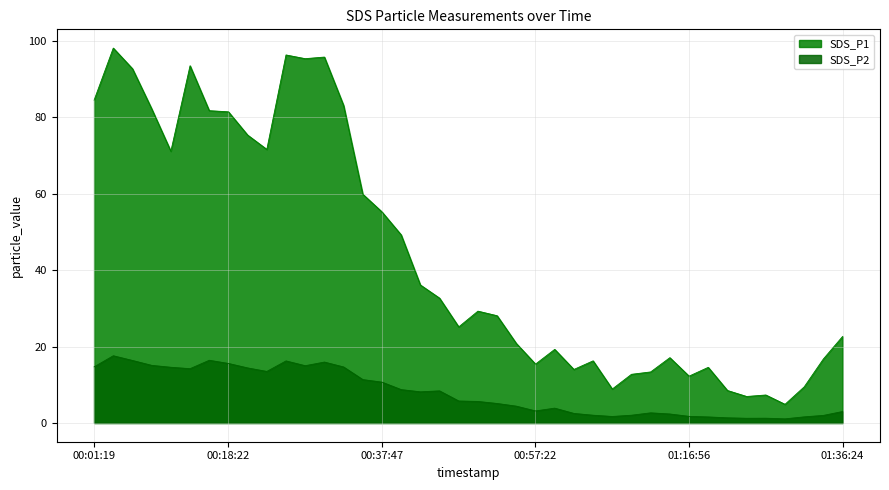

What are all the series names shown in the legend?

SDS_P1, SDS_P2